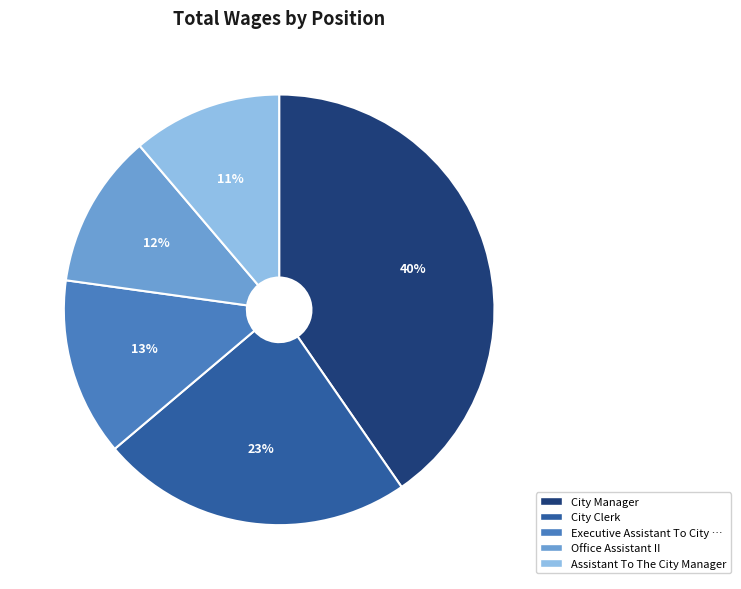

Is there a majority slice in this chart?

No